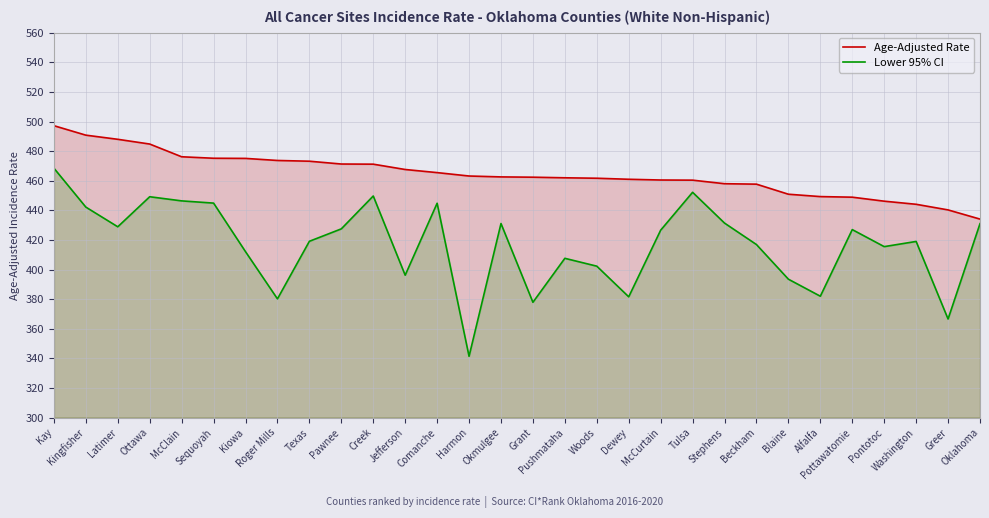

What is the label of the 26th point from the left?

Pottawatomie